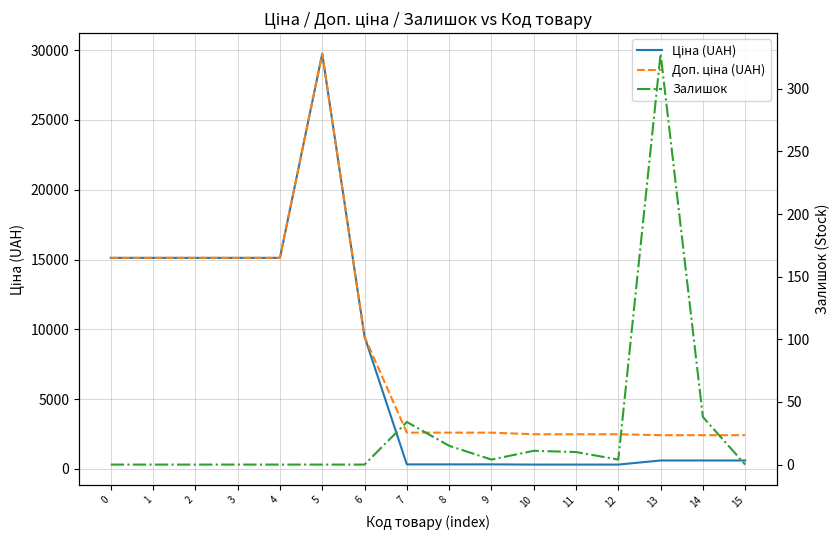

What is the minimum value for Ціна (UAH)?

310.3